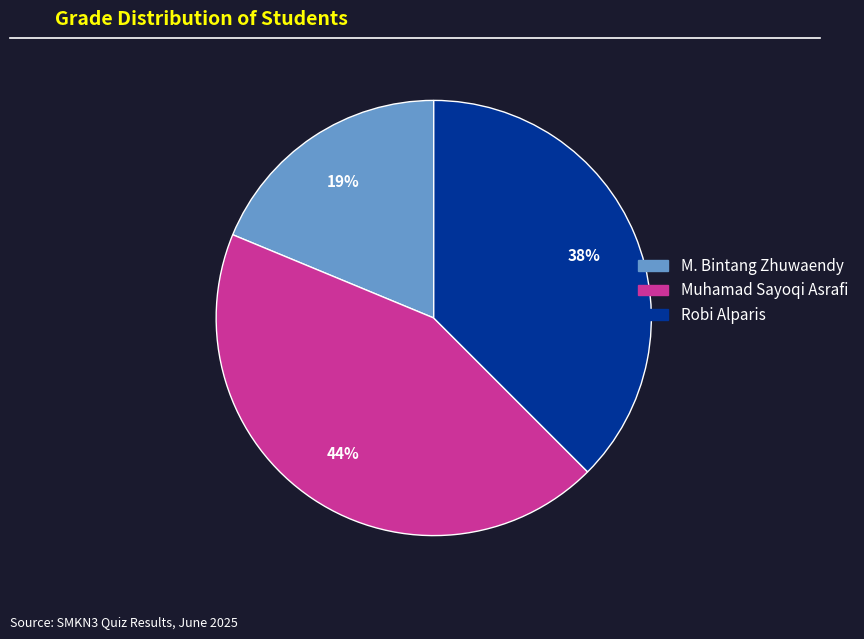

Which category has the biggest portion of the pie?

Muhamad Sayoqi Asrafi